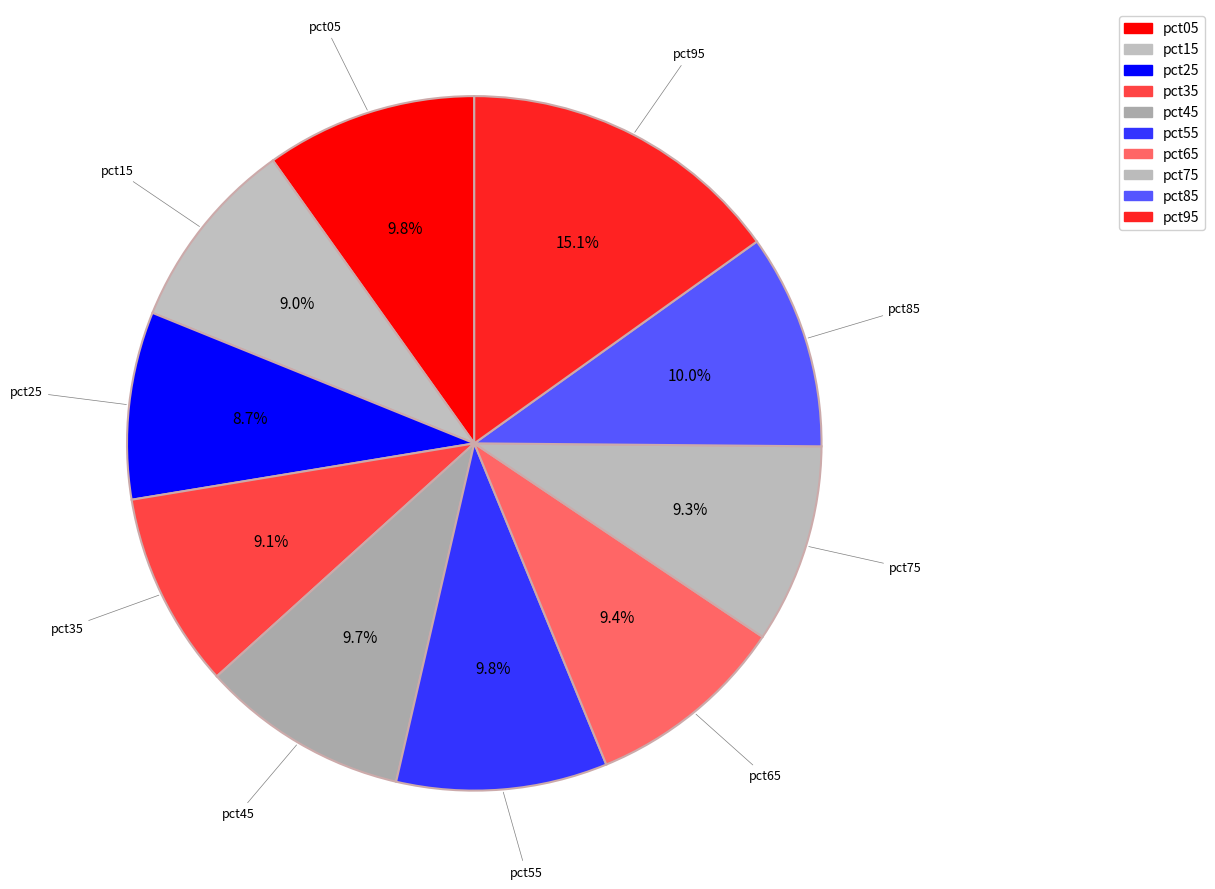

Is there any slice that represents more than half of the pie?

No